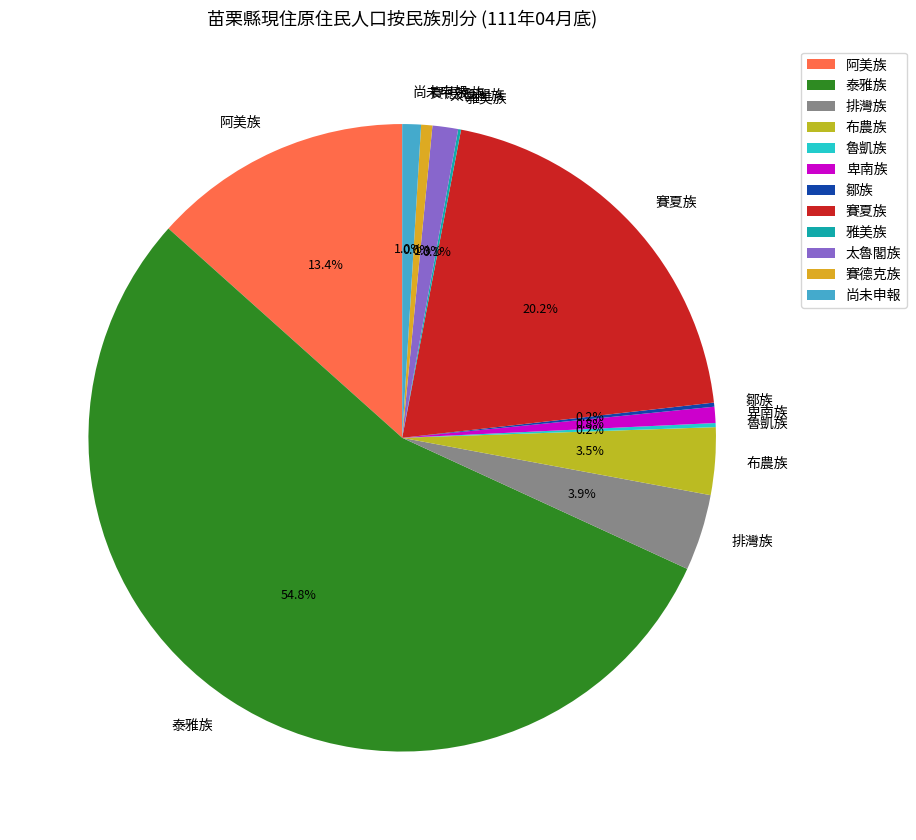

Which slice is the largest?

泰雅族